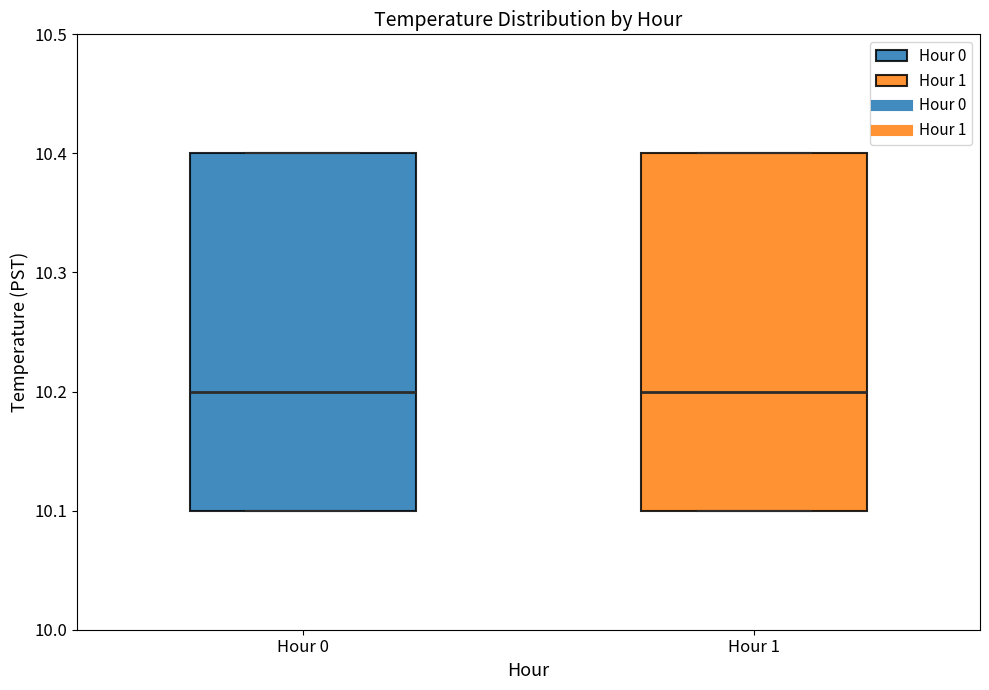

Where is the upper edge of the box for Hour 1 on the y-axis? The values are not printed on the chart, so give them approximately, as read against the axis.

10.4